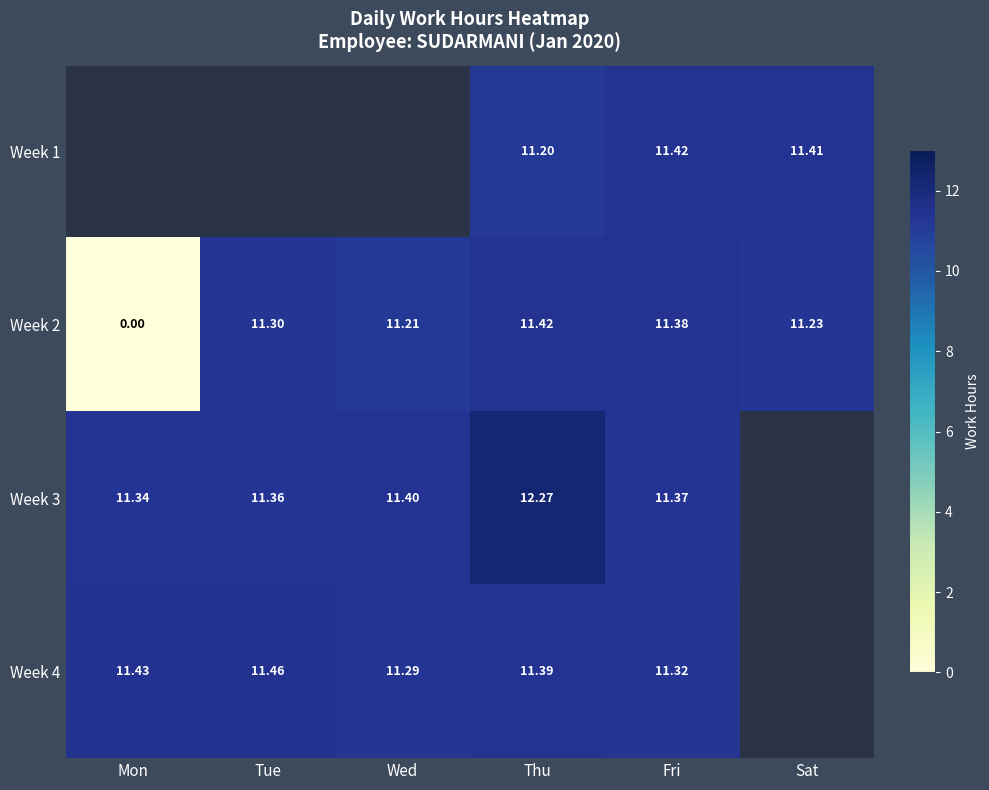

At which category does the chart reach its peak across all series?

Thu